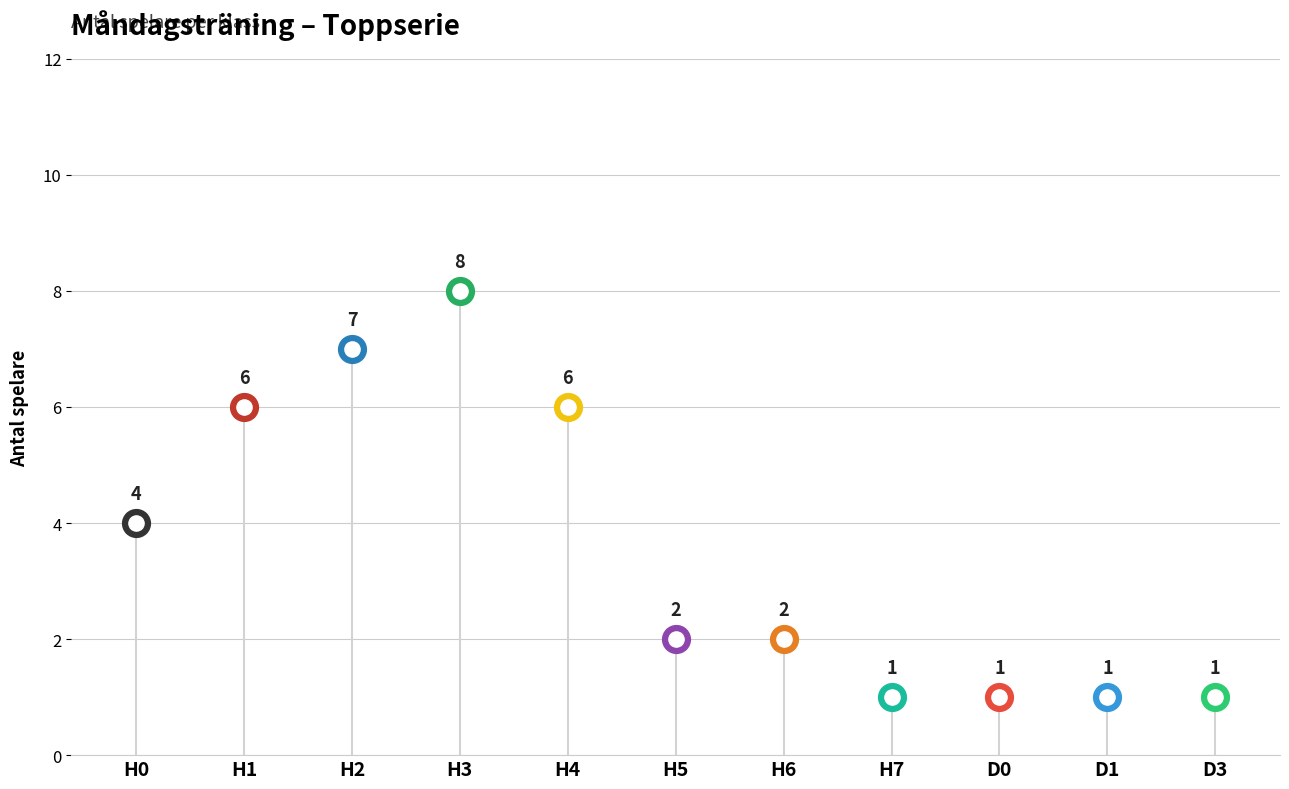

Approximately how many times larger is the value at H1 compared to H3?

0.8